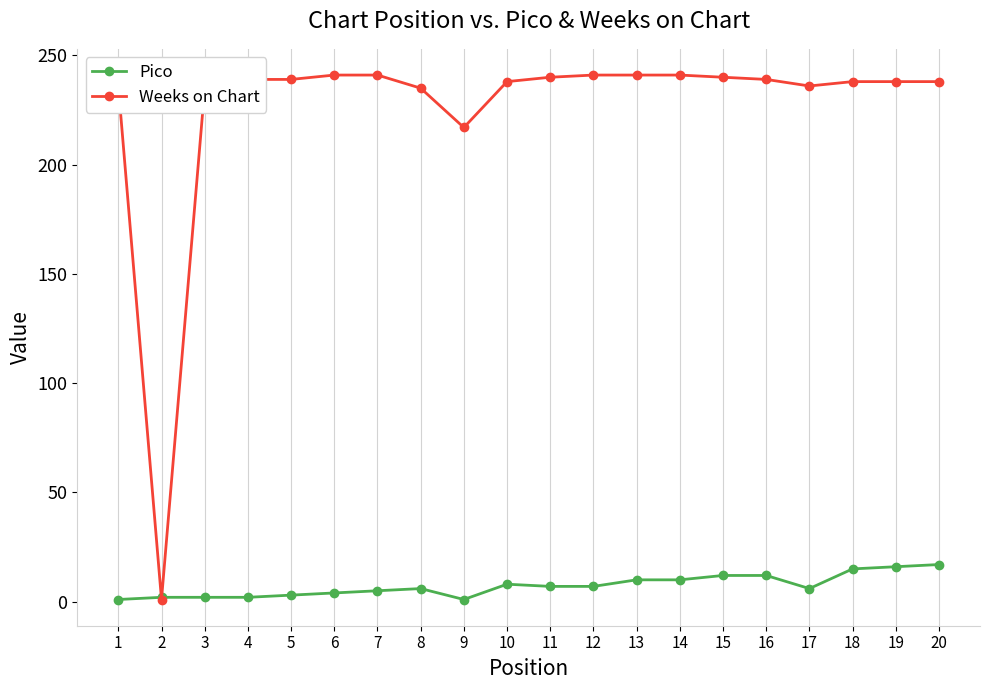

True or false: Pico has more than 0 points higher than both neighbors.

True